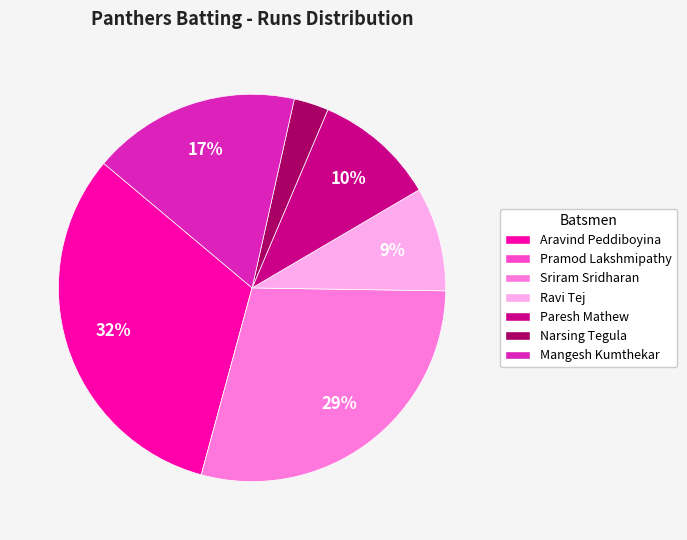

What is the ratio of the value at Mangesh Kumthekar to the value at Aravind Peddiboyina?

0.5